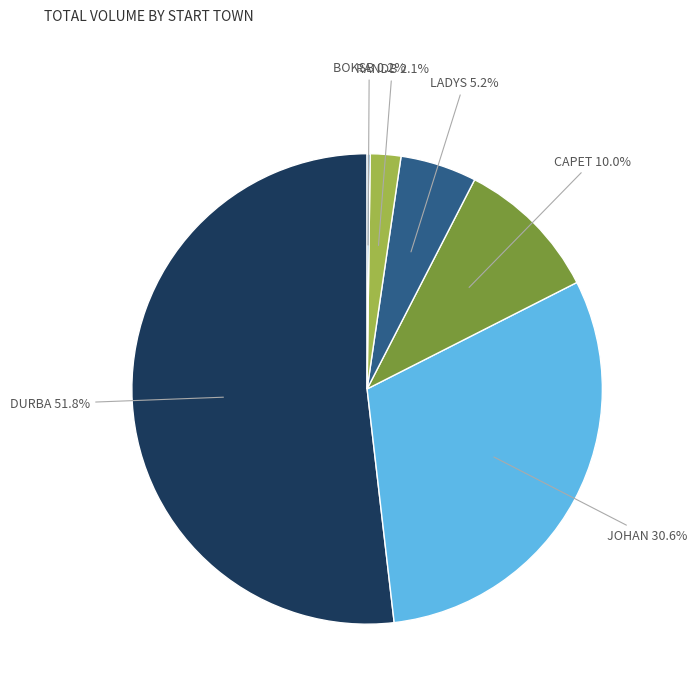

Which slice is the largest?

DURBA